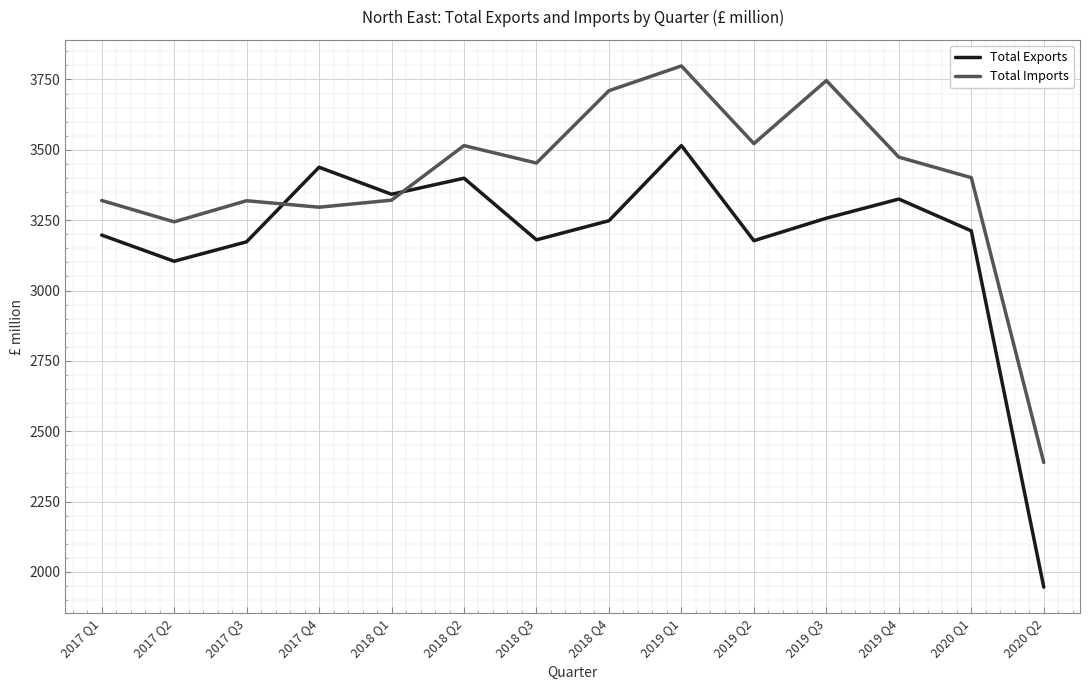

What is the difference between the maximum and second lowest values in the Total Imports series?

554